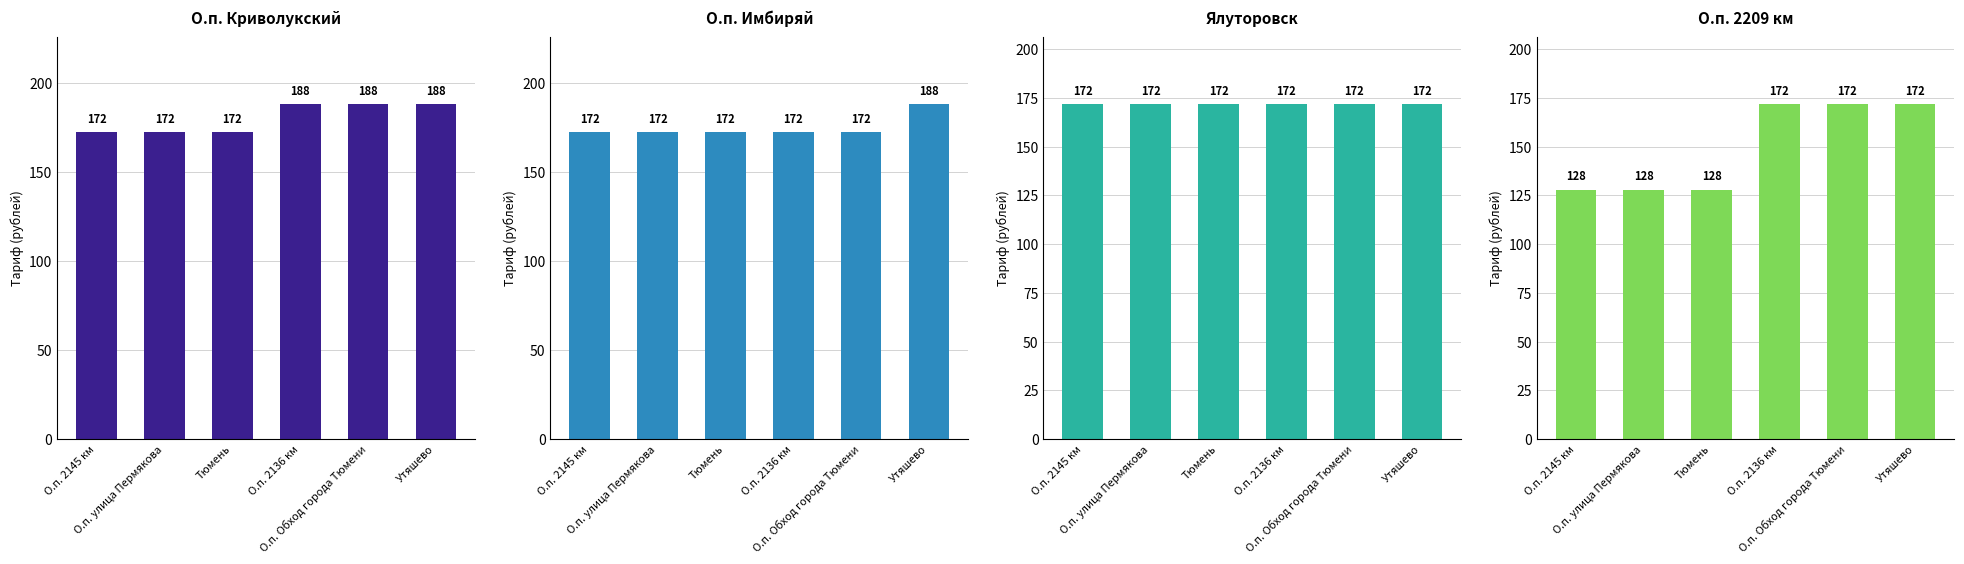

What position from the left is Тюмень?

3